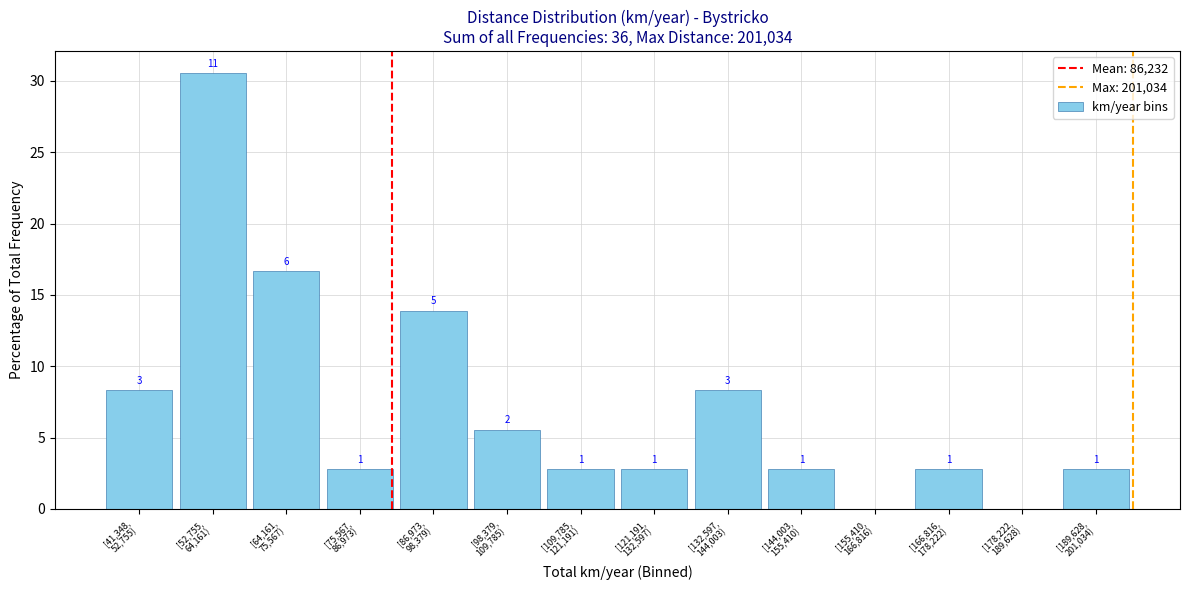

Are the bars horizontal?

No